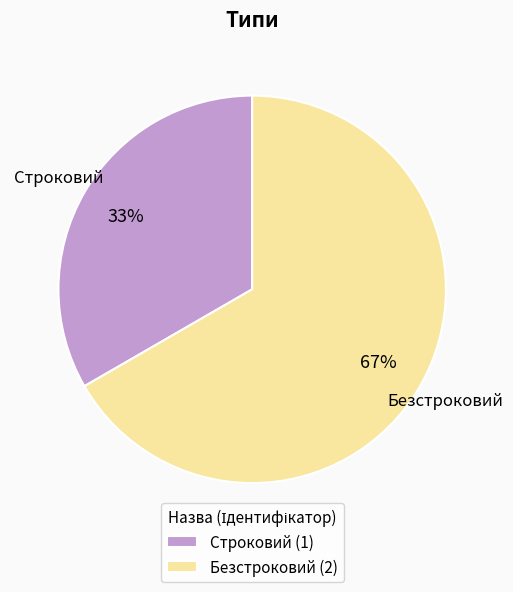

To the nearest percent, what portion does Строковий represent?

33%